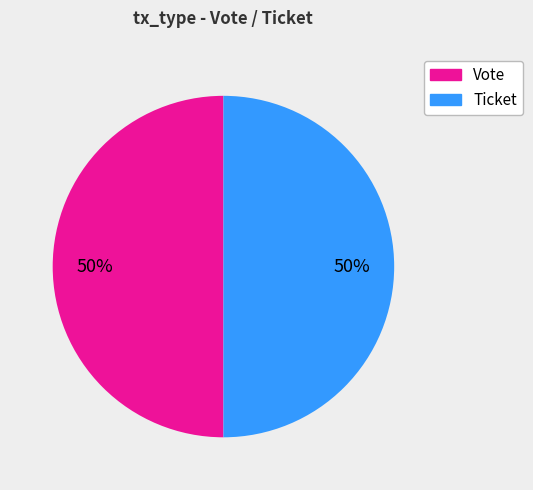

To the nearest percent, what is the combined percentage of Vote and Ticket?

100%